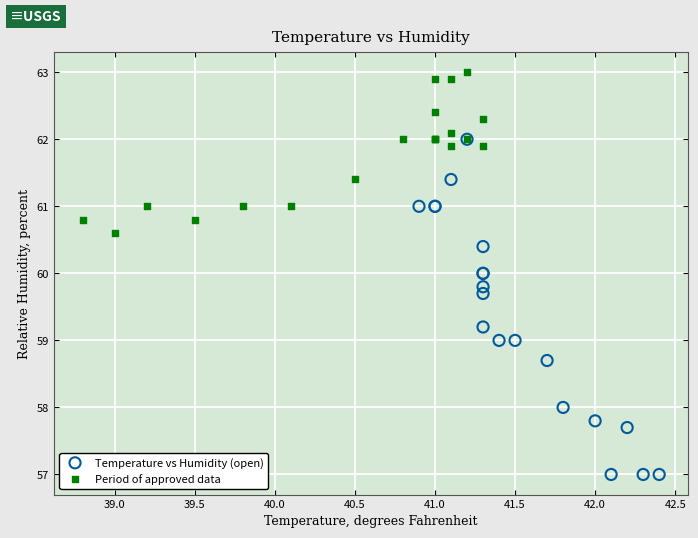

Which series reaches the maximum Y coordinate?

Period of approved data